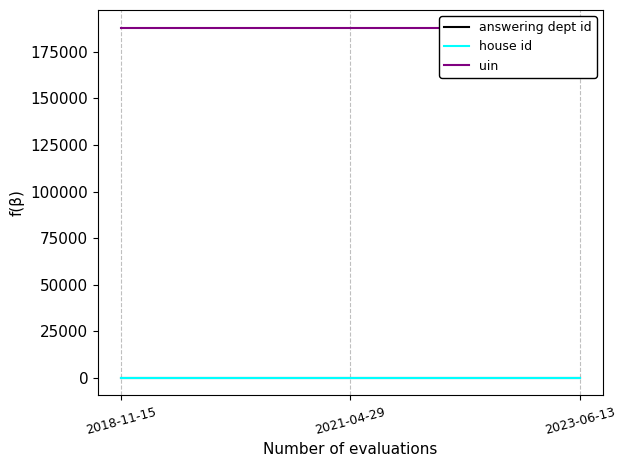

Reading left to right, extract all data points from this chart.

answering dept id: 2018-11-15=16	2021-04-29=17	2023-06-13=27
house id: 2018-11-15=1	2021-04-29=1	2023-06-13=1
uin: 2018-11-15=188071	2021-04-29=188071	2023-06-13=188071